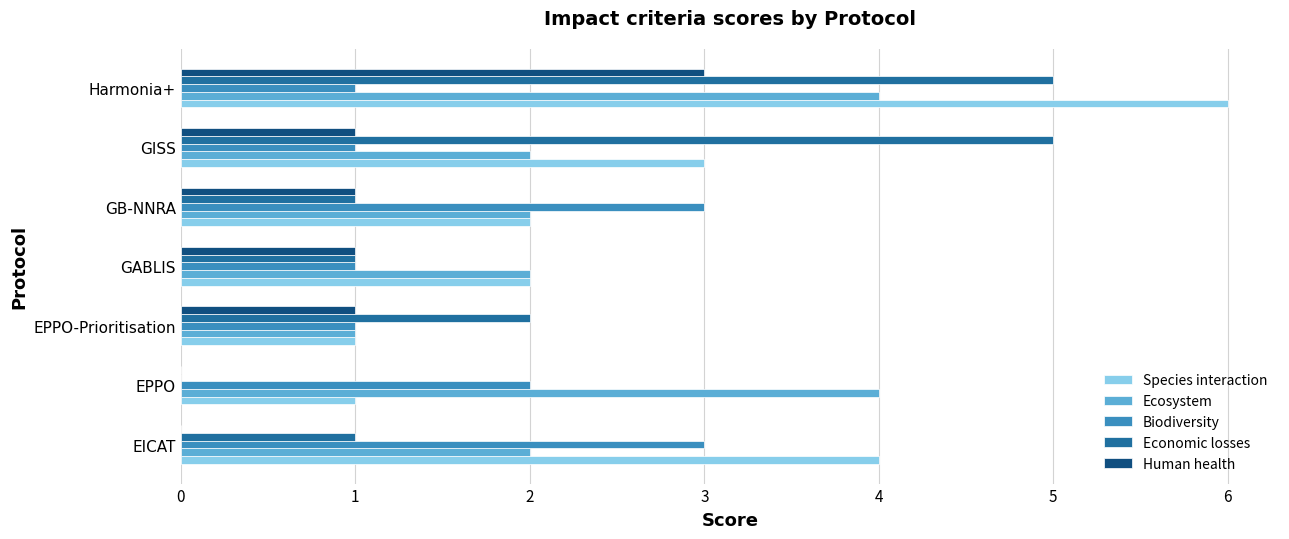

How many categories are shown in the chart?

7